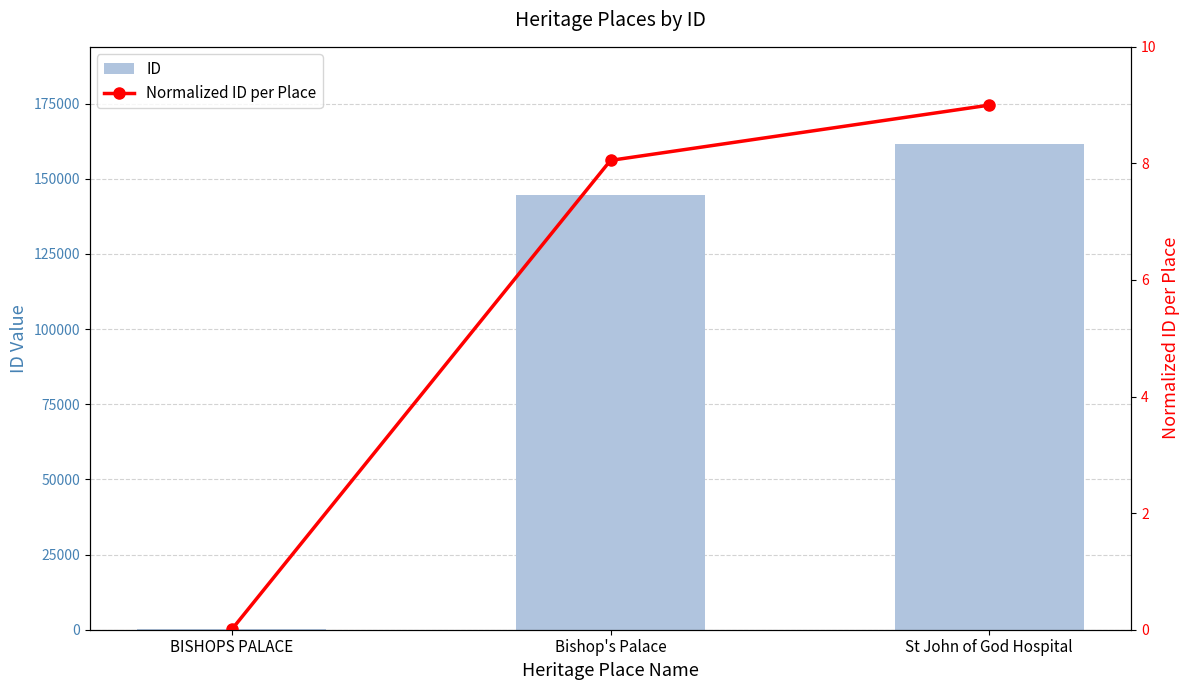

Which series has the largest total across all categories?

ID